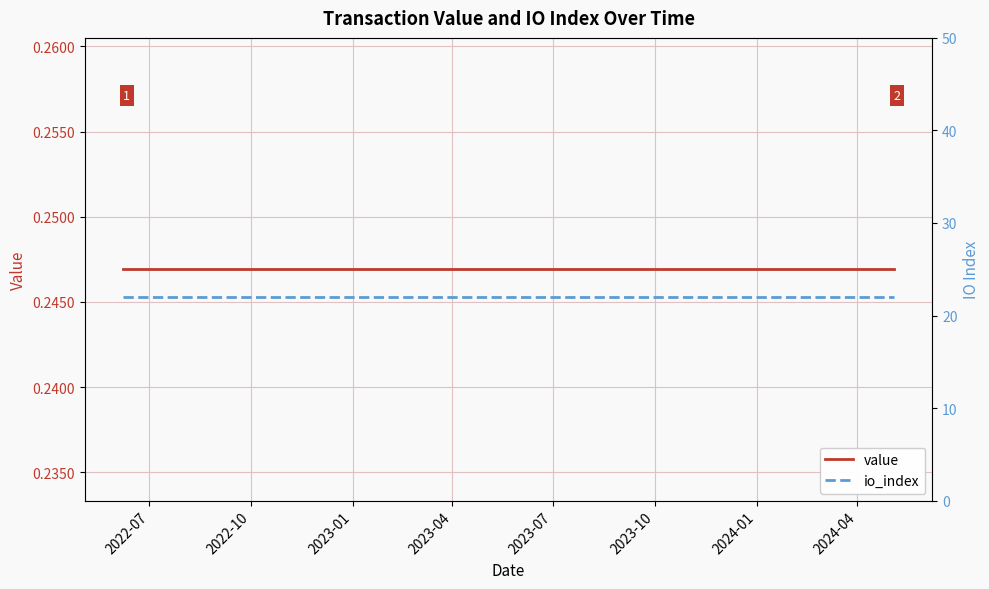

Which label corresponds to the smallest value in the chart?

2022-07